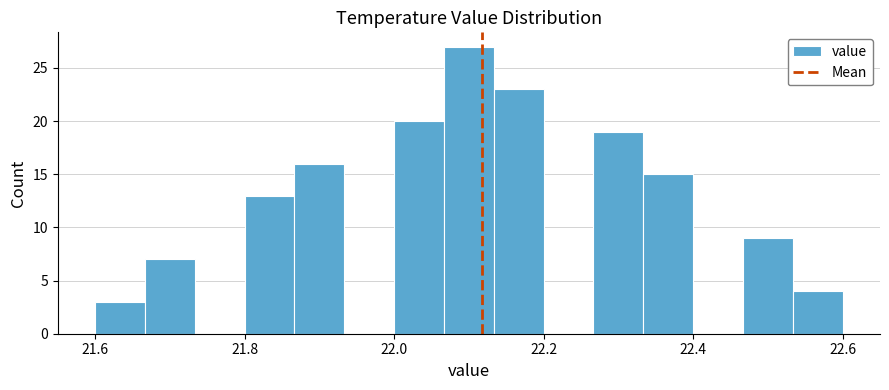

Read against the x-axis, roughly where is the centre of the tallest bar?

22.10